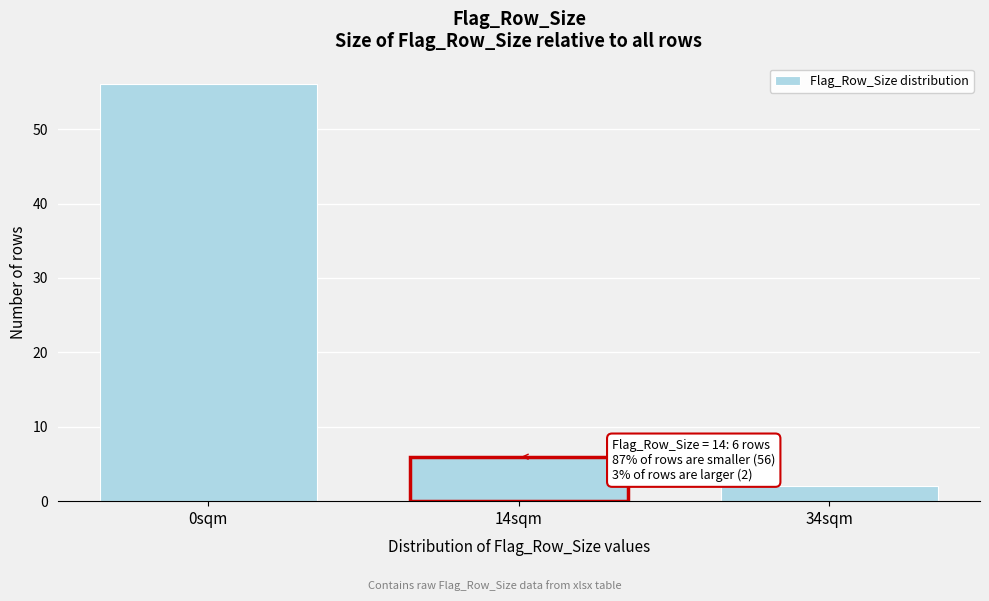

Reading left to right, transcribe all the data shown in this chart.

0sqm=56	14sqm=6	34sqm=2